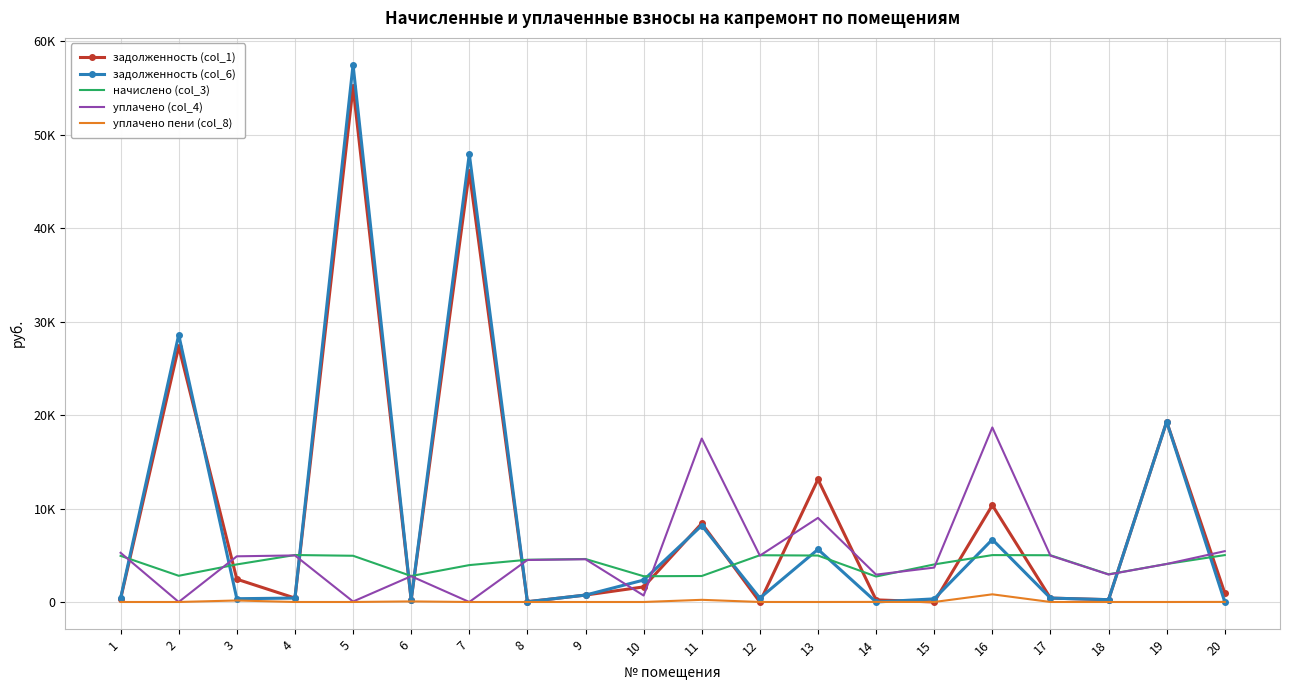

What are all the series names shown in the legend?

задолженность (col_1), задолженность (col_6), начислено (col_3), уплачено (col_4), уплачено пени (col_8)